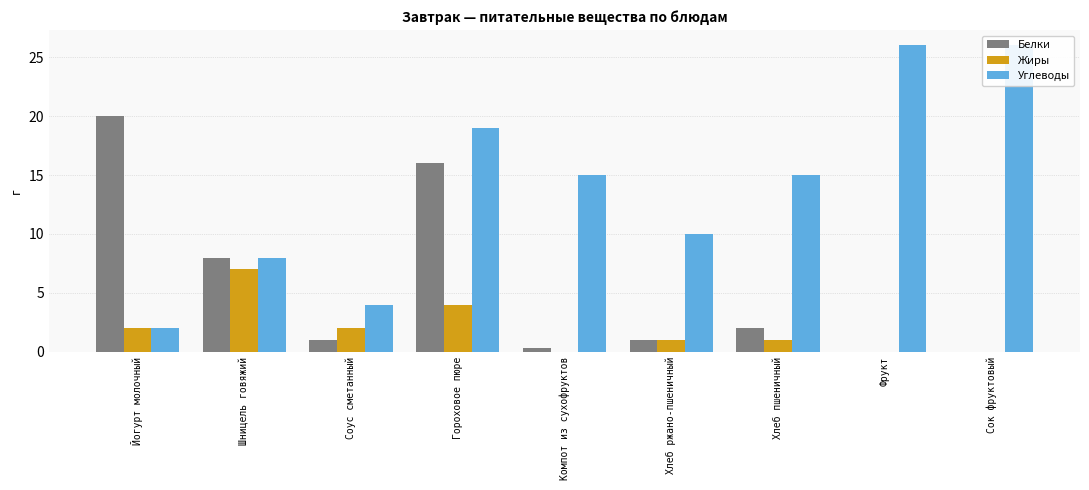

List the series in order of their peak value, highest first.

Углеводы, Белки, Жиры